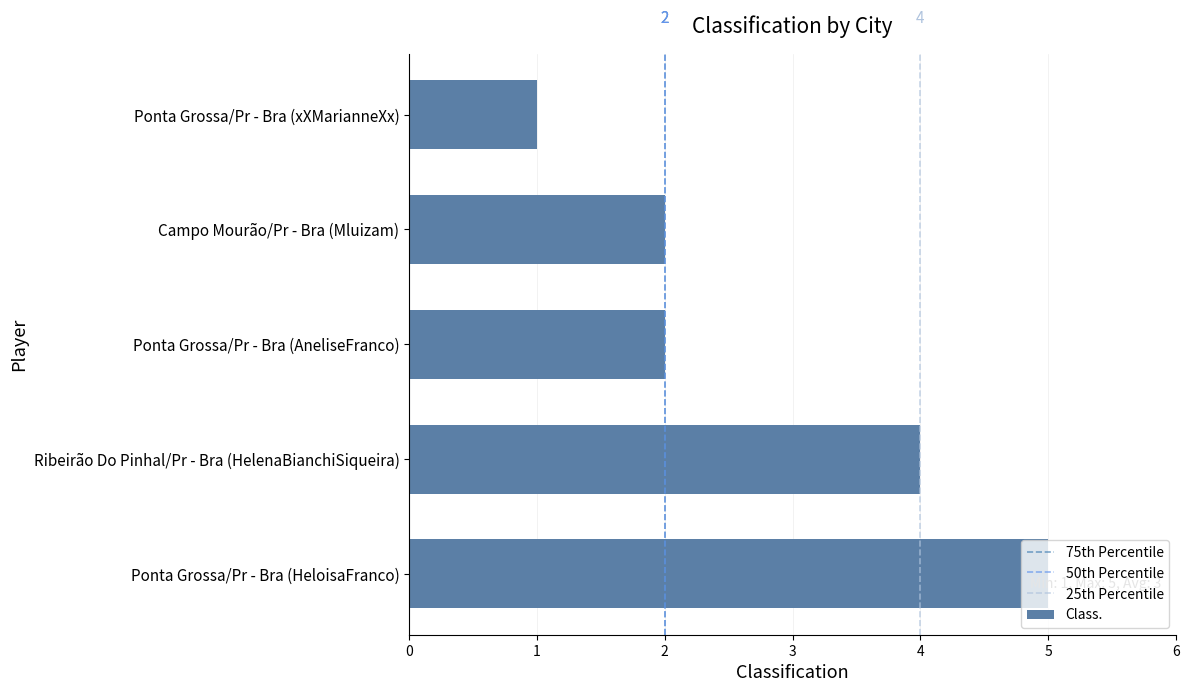

What value does the data have at Ponta Grossa/Pr - Bra (HeloisaFranco)?

5